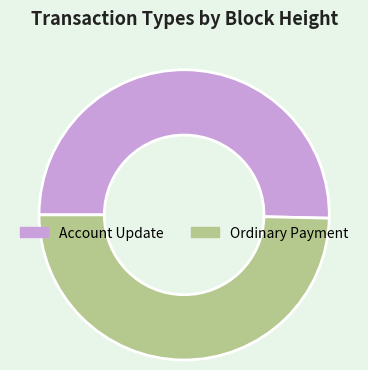

Is there a majority slice in this chart?

Yes